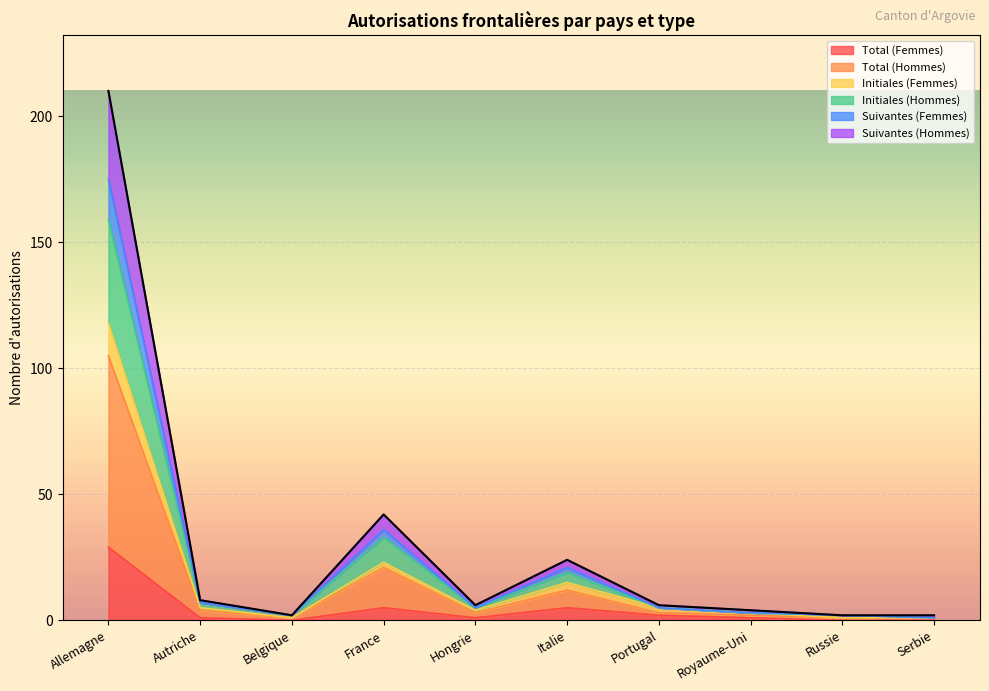

What is the label of the 9th point from the right?

Autriche